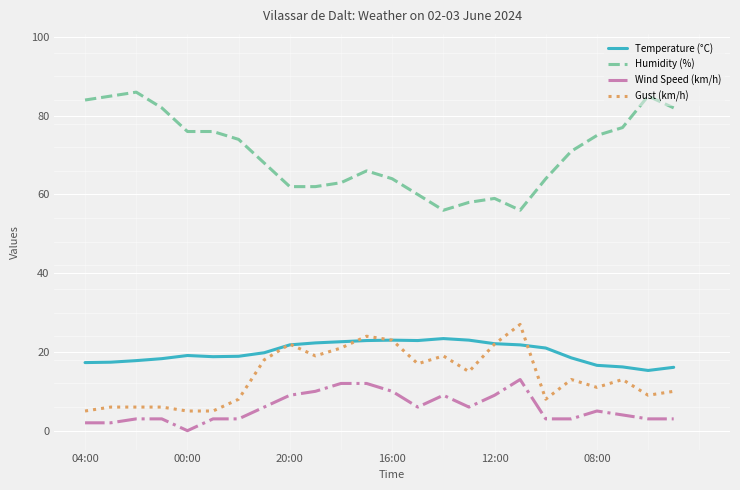

What is the maximum value shown in the chart?

86.0